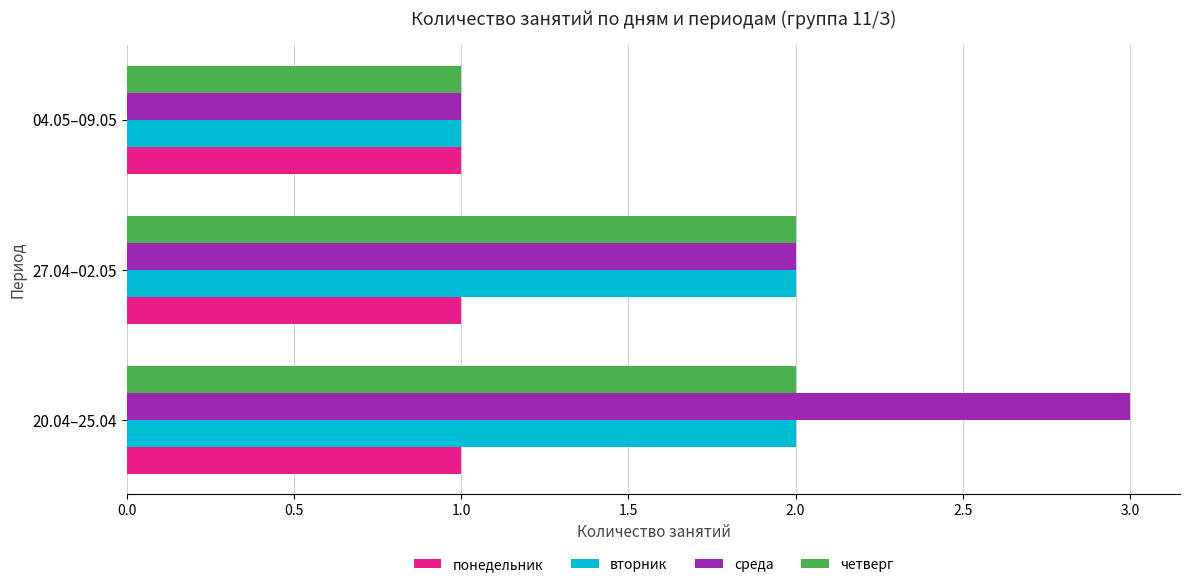

What is the sum of all четверг values?

5